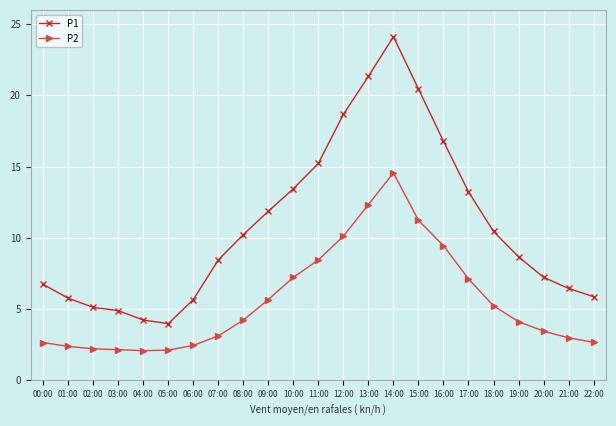

Which series has the largest total across all categories?

P1